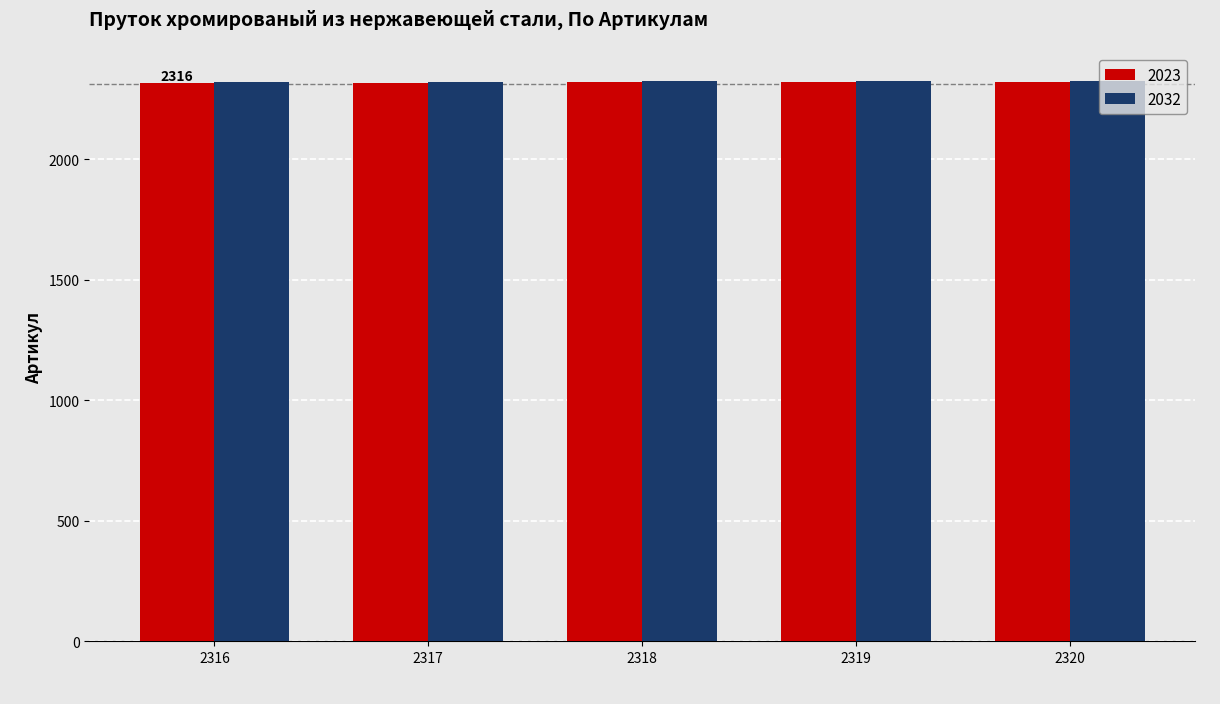

What is the maximum value shown in the chart?

2325